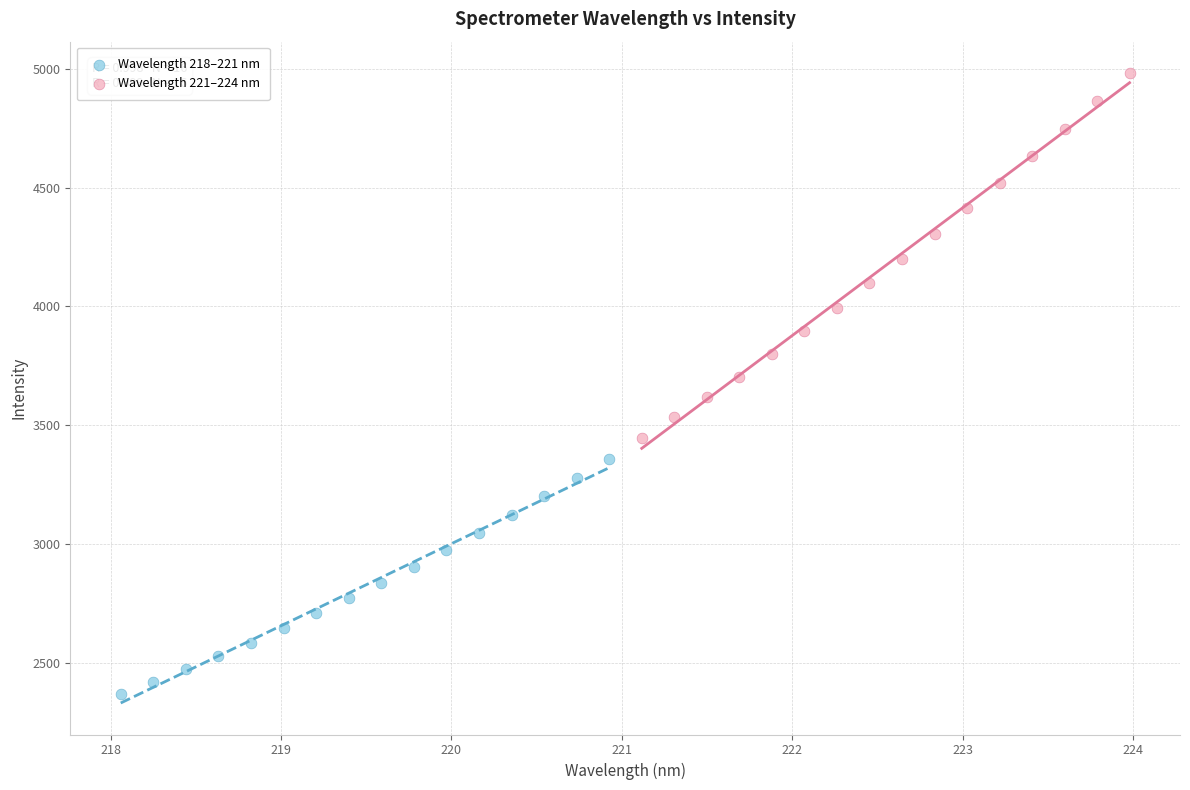

Which series contains the lowest Y value?

Wavelength 218–221 nm